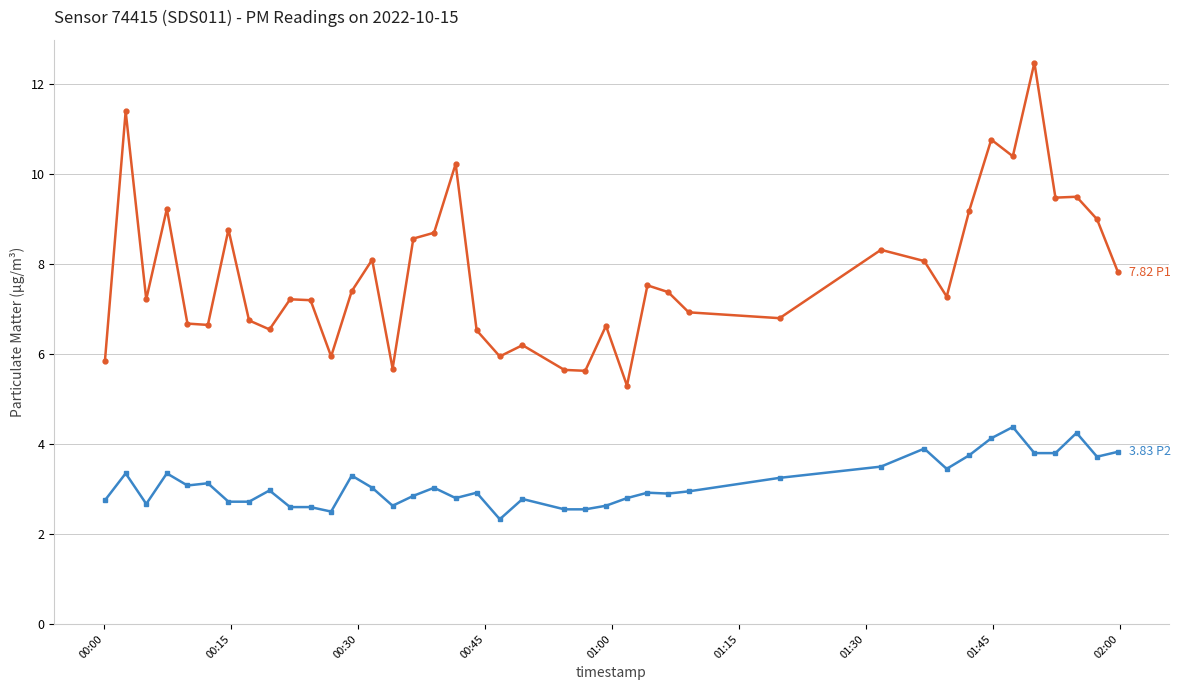

What is the smallest value displayed?

2.3